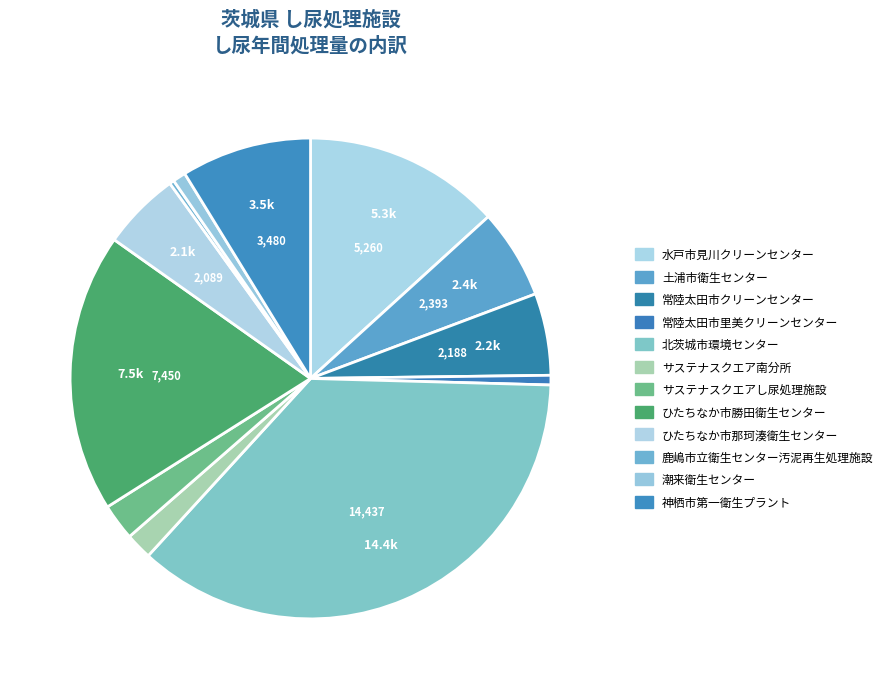

How many slices are in this pie chart?

12